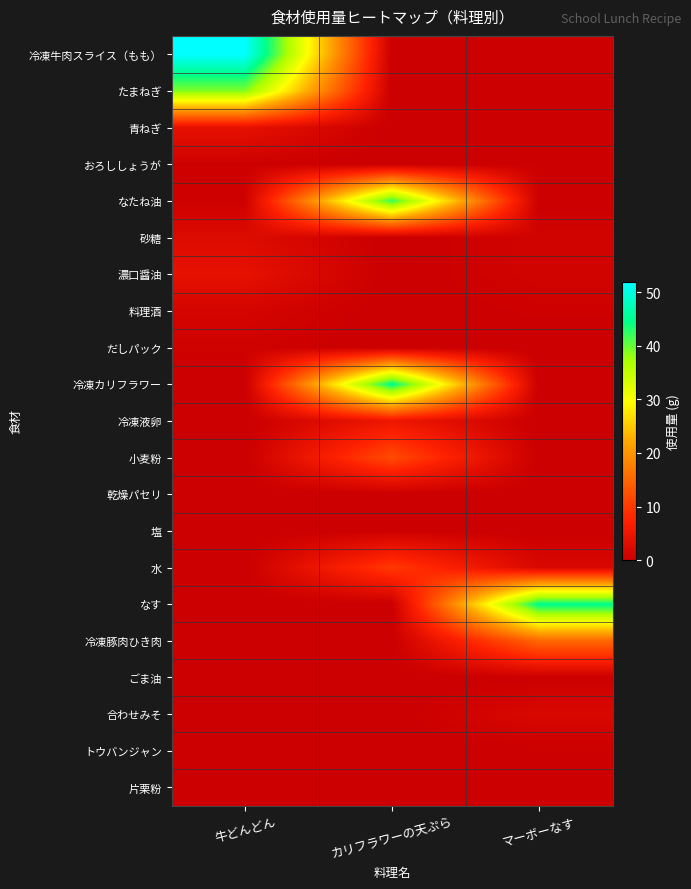

Reading left to right, what are all the values shown in this chart?

冷凍牛肉スライス（もも）: 牛どんどん=52.0	カリフラワーの天ぷら=0.0	マーボーなす=0.0
たまねぎ: 牛どんどん=39.0	カリフラワーの天ぷら=0.0	マーボーなす=0.0
青ねぎ: 牛どんどん=3.9	カリフラワーの天ぷら=0.0	マーボーなす=0.0
おろししょうが: 牛どんどん=0.4	カリフラワーの天ぷら=0.0	マーボーなす=0.4
なたね油: 牛どんどん=0.5	カリフラワーの天ぷら=42.0	マーボーなす=0.1
砂糖: 牛どんどん=2.6	カリフラワーの天ぷら=0.0	マーボーなす=1.0
濃口醤油: 牛どんどん=3.9	カリフラワーの天ぷら=0.0	マーボーなす=1.0
料理酒: 牛どんどん=1.3	カリフラワーの天ぷら=0.0	マーボーなす=0.5
だしパック: 牛どんどん=0.7	カリフラワーの天ぷら=0.0	マーボーなす=0.0
冷凍カリフラワー: 牛どんどん=0.0	カリフラワーの天ぷら=45.0	マーボーなす=0.0
冷凍液卵: 牛どんどん=0.0	カリフラワーの天ぷら=5.0	マーボーなす=0.0
小麦粉: 牛どんどん=0.0	カリフラワーの天ぷら=12.0	マーボーなす=0.0
乾燥パセリ: 牛どんどん=0.0	カリフラワーの天ぷら=0.0	マーボーなす=0.0
塩: 牛どんどん=0.0	カリフラワーの天ぷら=0.4	マーボーなす=0.0
水: 牛どんどん=0.0	カリフラワーの天ぷら=10.0	マーボーなす=2.0
なす: 牛どんどん=0.0	カリフラワーの天ぷら=0.0	マーボーなす=45.0
冷凍豚肉ひき肉: 牛どんどん=0.0	カリフラワーの天ぷら=0.0	マーボーなす=15.0
ごま油: 牛どんどん=0.0	カリフラワーの天ぷら=0.0	マーボーなす=0.2
合わせみそ: 牛どんどん=0.0	カリフラワーの天ぷら=0.0	マーボーなす=2.0
トウバンジャン: 牛どんどん=0.0	カリフラワーの天ぷら=0.0	マーボーなす=0.1
片栗粉: 牛どんどん=0.0	カリフラワーの天ぷら=0.0	マーボーなす=0.4